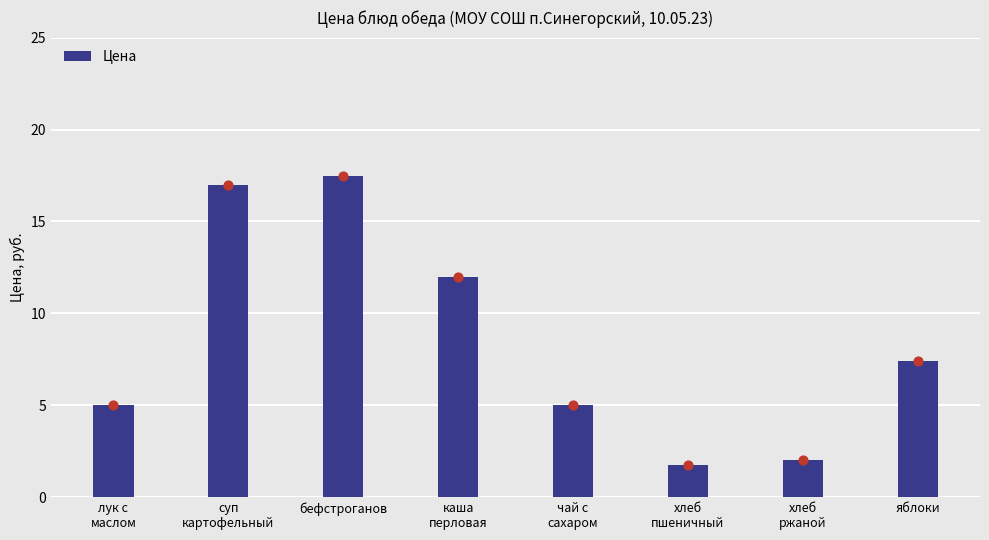

Between яблоки and хлеб
пшеничный, which is larger?

яблоки